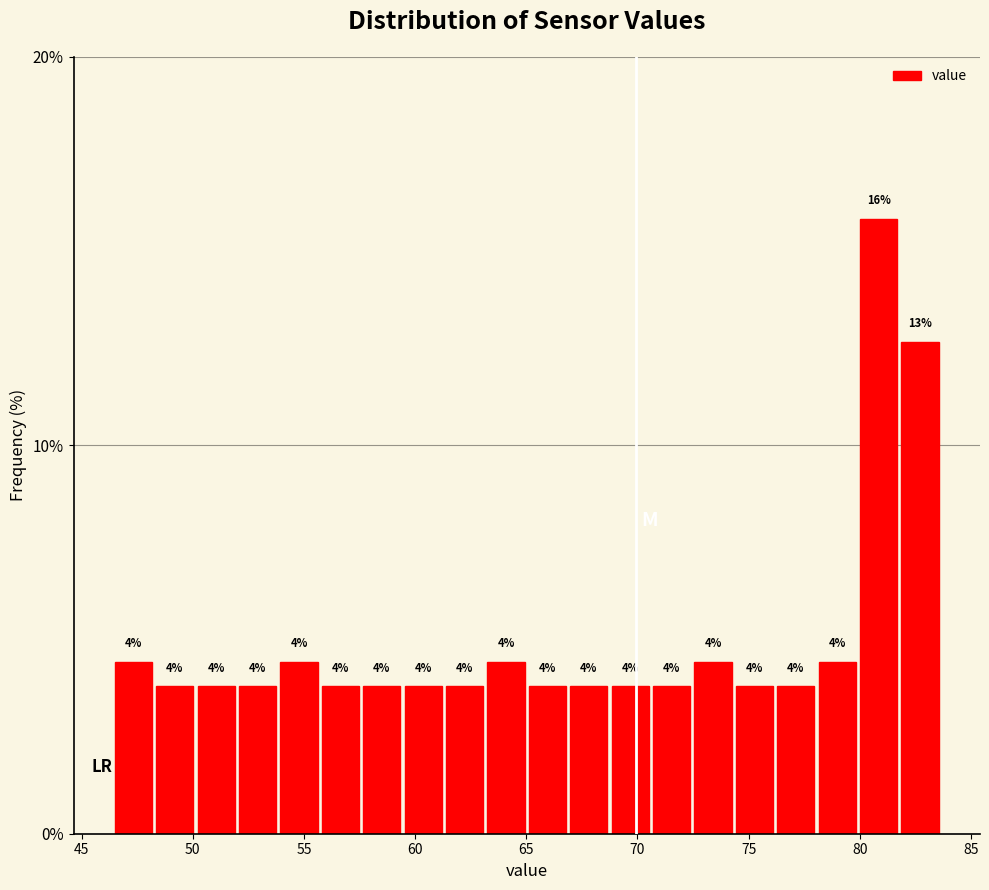

Around what value on the x-axis is the tallest bar? Give the approximate position of its centre, as read against the axis.

81.0